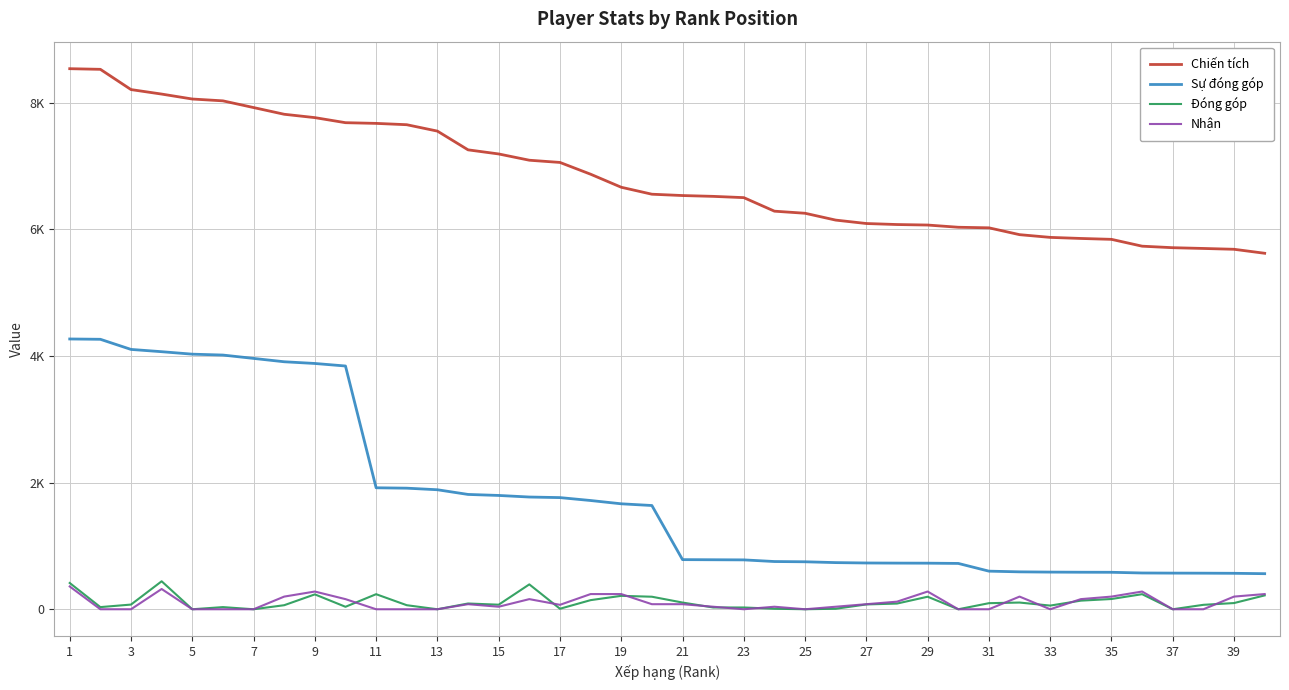

True or false: Nhận and Chiến tích intersect in this chart.

False